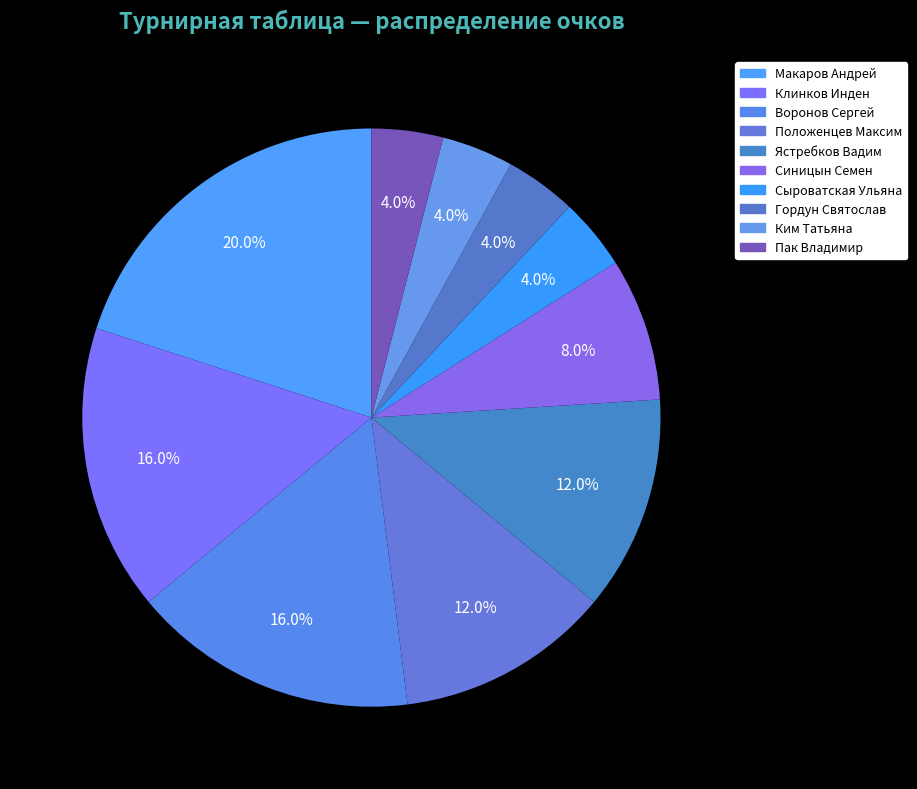

How many segments does this pie chart have?

10